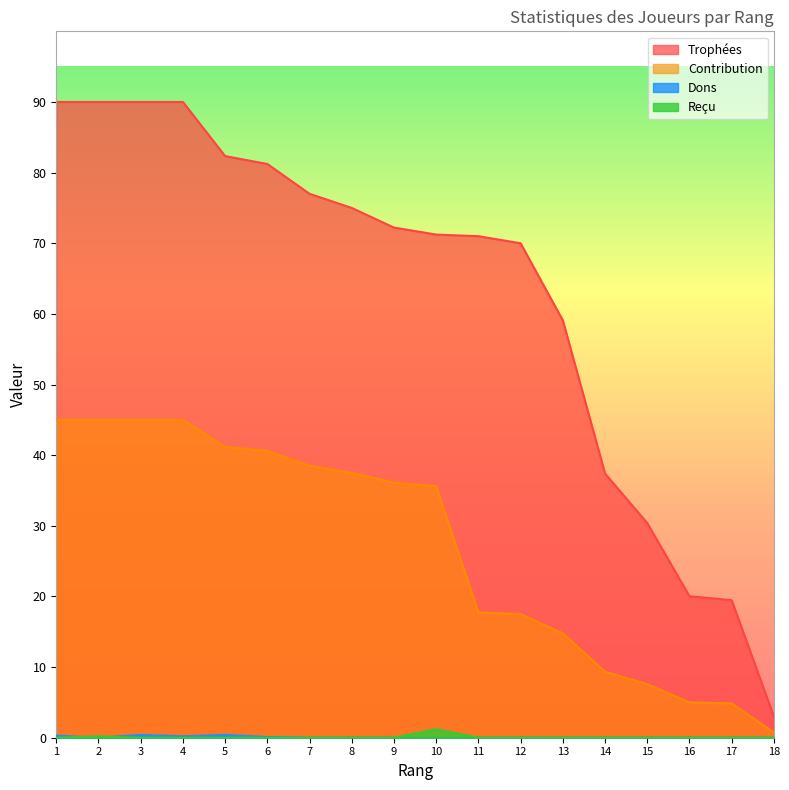

Does the chart display data point markers on the line(s)?

No